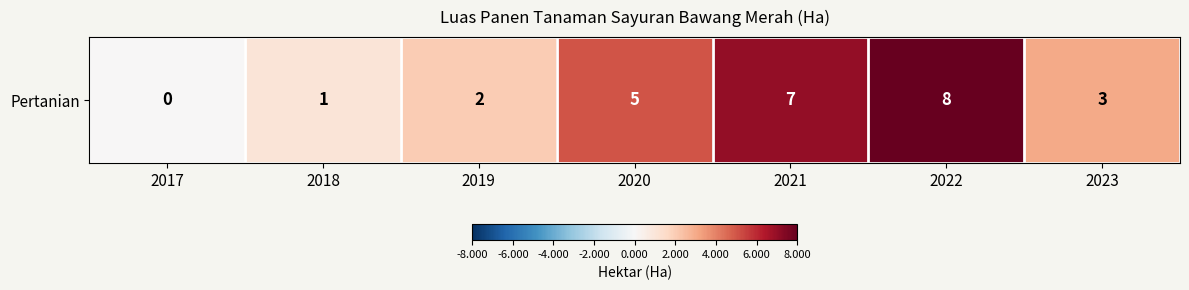

Count the number of values greater than 3.

3